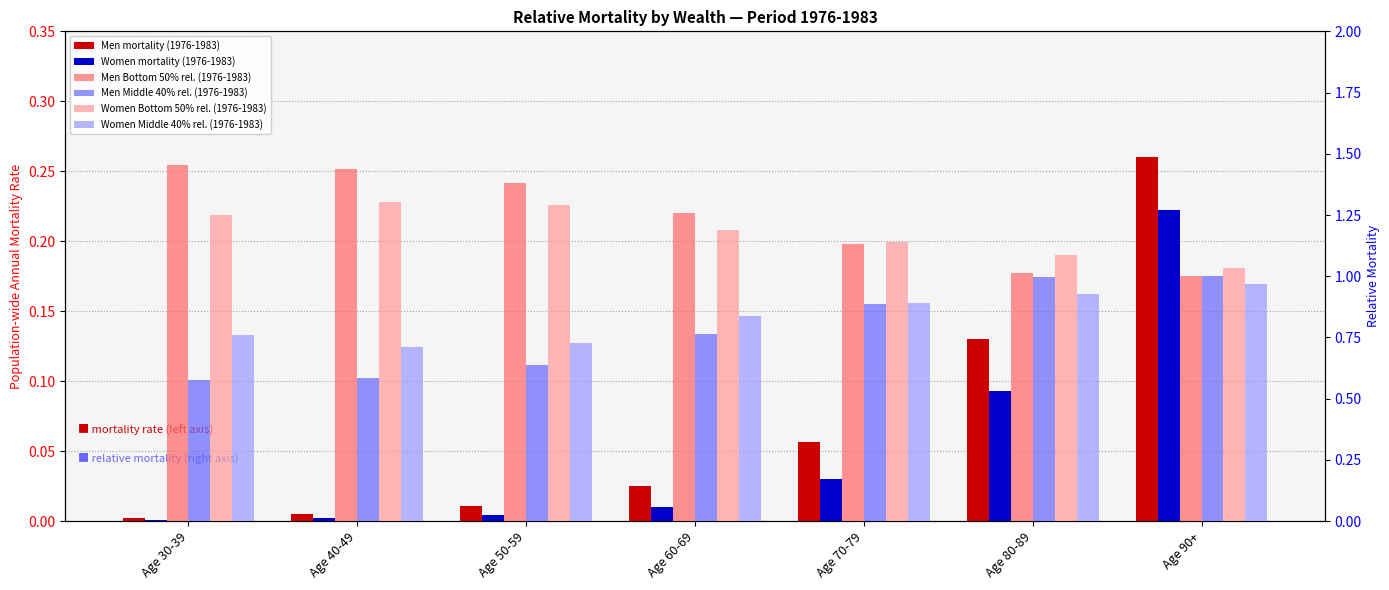

Between Age 50-59 and Age 80-89, which series saw the biggest shift?

Men Bottom 50% rel. (1976-1983)